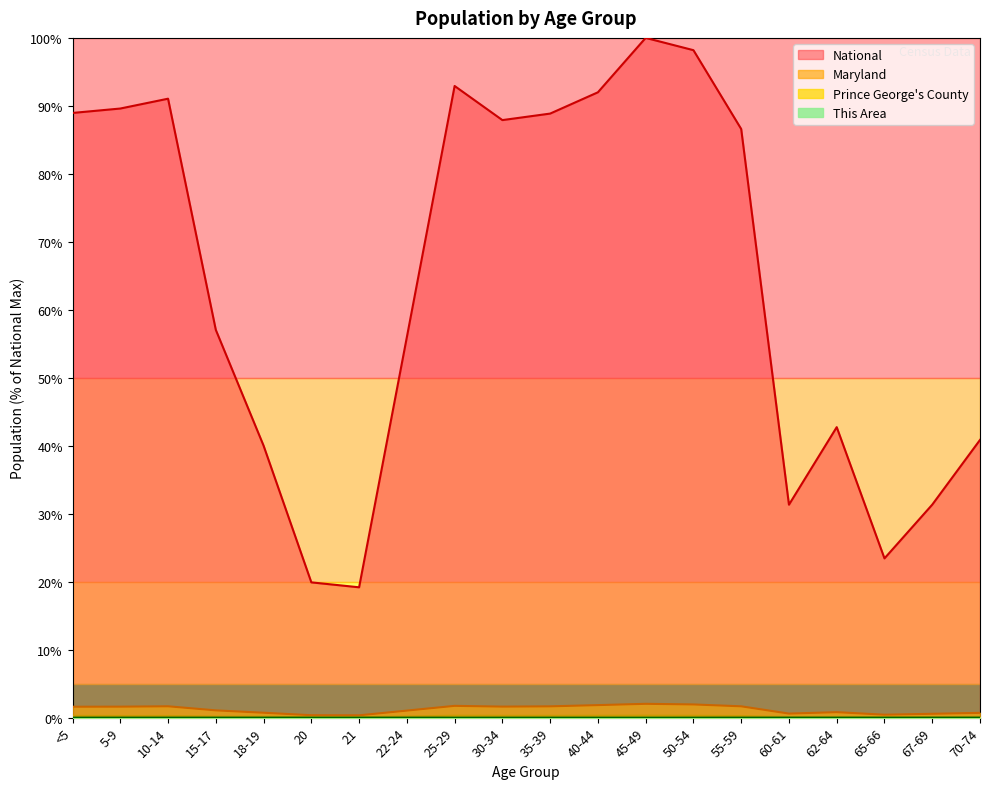

Is the value of Maryland at 50-54 greater than the value of National at 70-74?

No